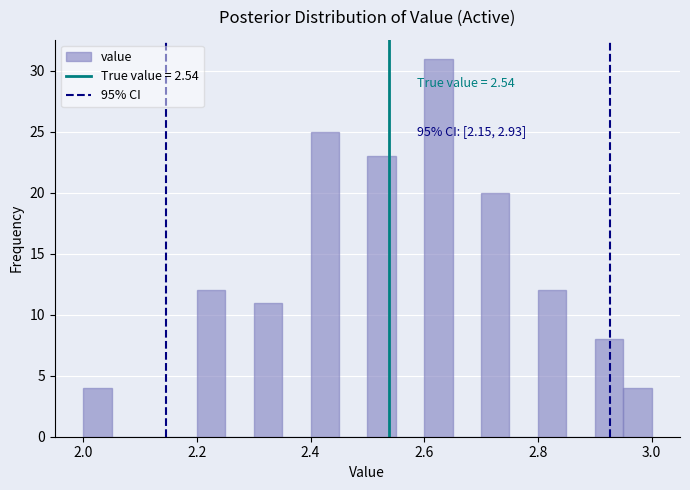

Around what value on the x-axis is the tallest bar? Give the approximate position of its centre, as read against the axis.

2.62